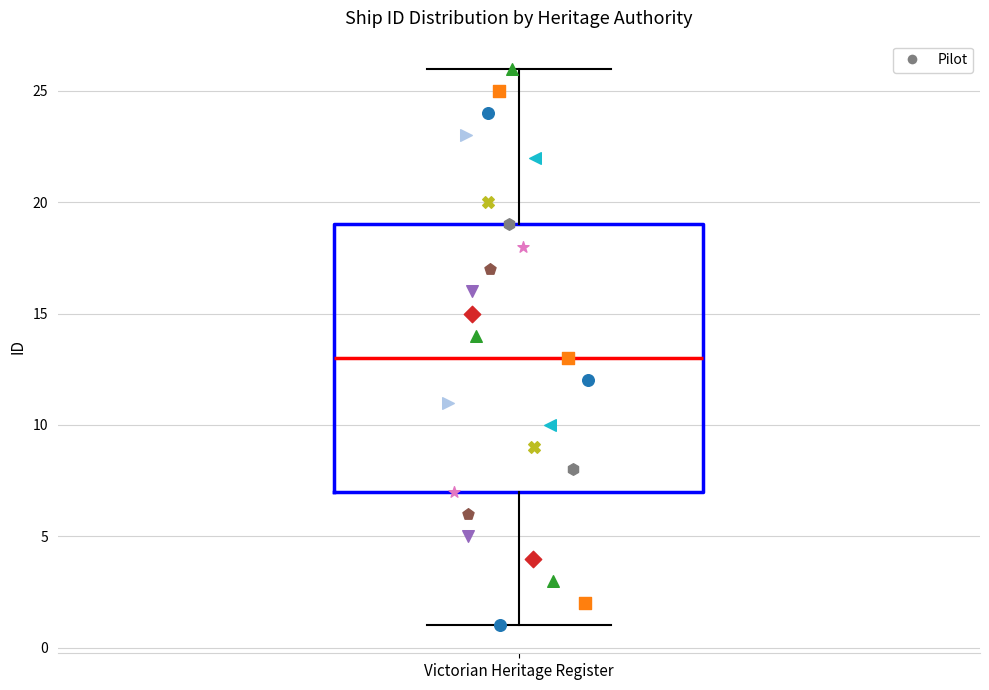

Where does the lower whisker of the box for Victorian Heritage Register end on the y-axis? The values are not printed on the chart, so give them approximately, as read against the axis.

1